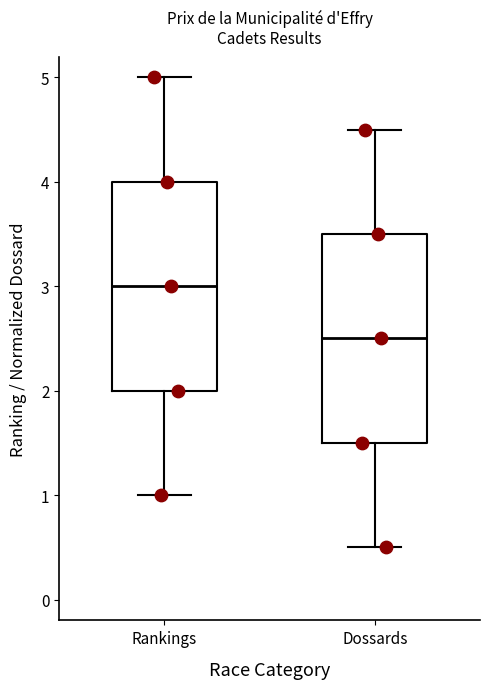

Which box's median line is the highest?

Rankings